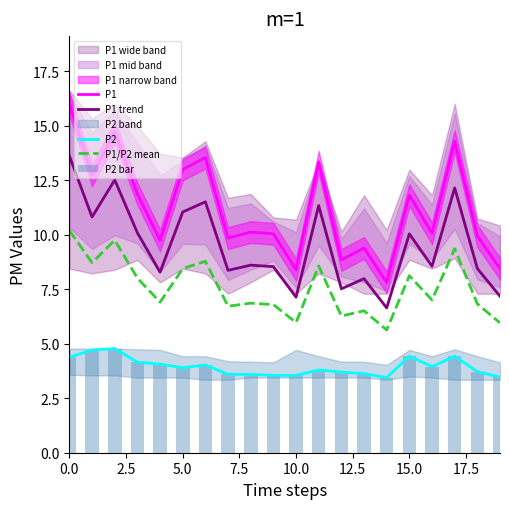

Reading left to right, list all the values displayed in this chart.

P1: 16.0	12.7	14.7	11.9	9.8	13.0	13.6	9.8	10.1	10.1	8.4	13.3	8.8	9.4	7.8	11.8	10.1	14.3	9.9	8.4
P1 trend: 13.6	10.8	12.5	10.1	8.3	11.0	11.5	8.4	8.6	8.5	7.1	11.3	7.5	8.0	6.6	10.0	8.6	12.2	8.5	7.2
P2: 4.4	4.7	4.8	4.2	4.1	3.9	4.0	3.6	3.6	3.5	3.5	3.8	3.7	3.6	3.5	4.4	4.0	4.4	3.7	3.5
P1/P2 mean: 10.2	8.7	9.8	8.0	6.9	8.4	8.8	6.7	6.9	6.8	6.0	8.6	6.3	6.5	5.6	8.1	7.0	9.4	6.8	6.0
P2 bar: 4.4	4.7	4.8	4.2	4.1	3.9	4.0	3.6	3.6	3.5	3.5	3.8	3.7	3.6	3.5	4.4	4.0	4.4	3.7	3.5